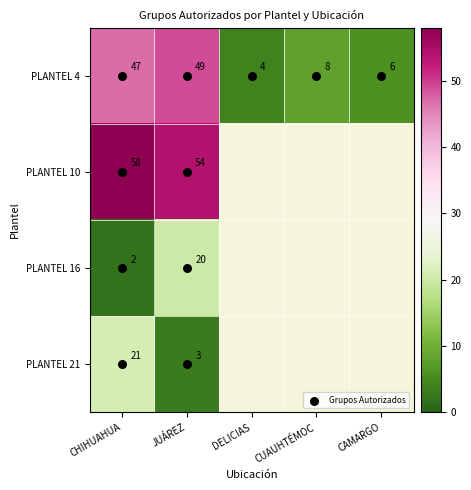

What is the difference between the maximum and minimum values in the PLANTEL 21 series?

18.0